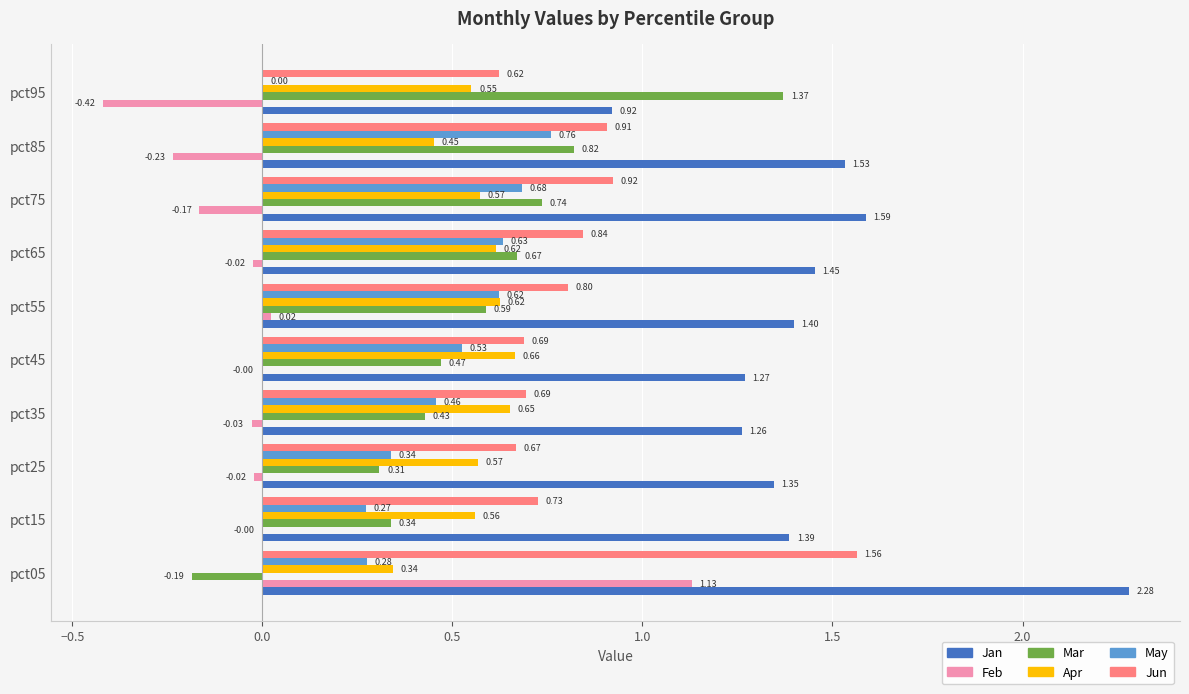

Which series has the largest total across all categories?

Jan